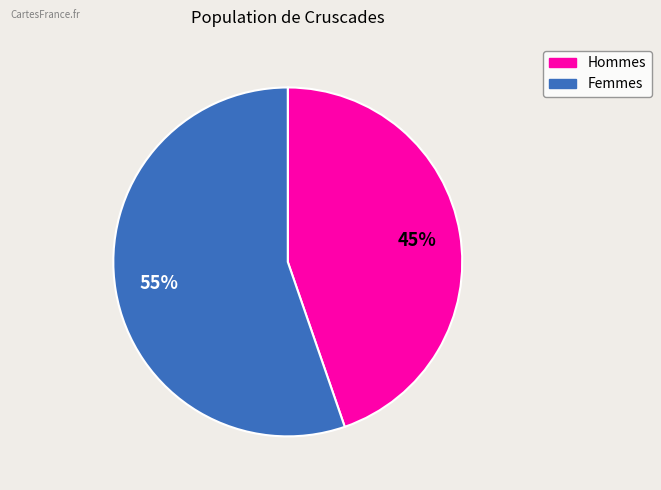

Is there a majority slice in this chart?

Yes